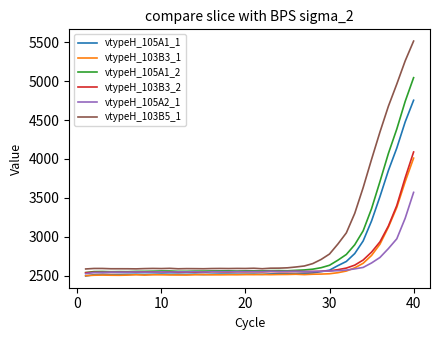

Which series has the largest range (max minus min)?

vtypeH_103B5_1